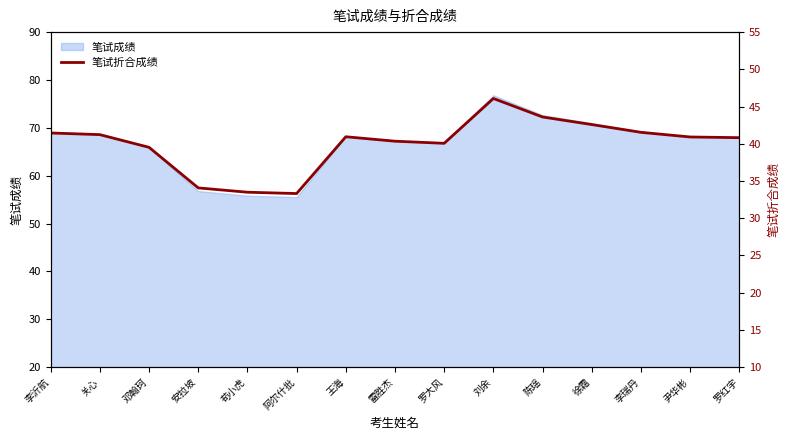

Approximately how many times larger is the value at 邓翰珂 compared to 苟小虎?

1.2